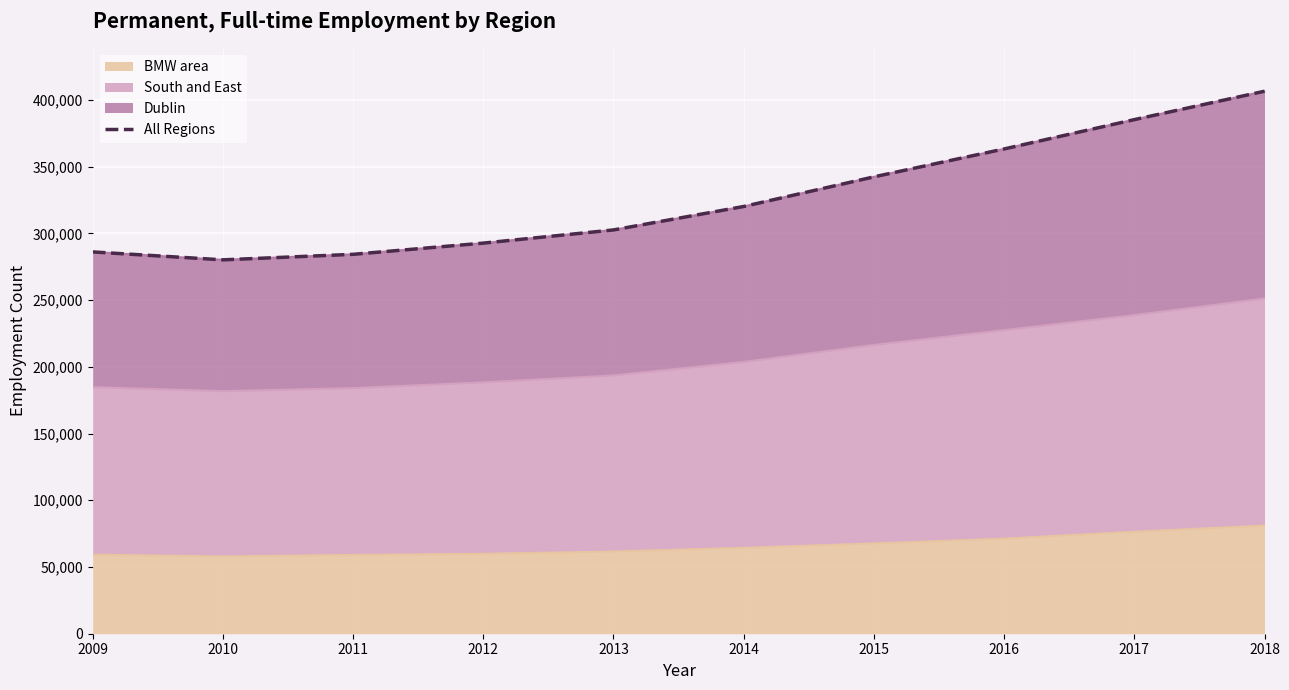

List the labels in order of value, largest first.

2018, 2017, 2016, 2015, 2014, 2013, 2012, 2009, 2011, 2010